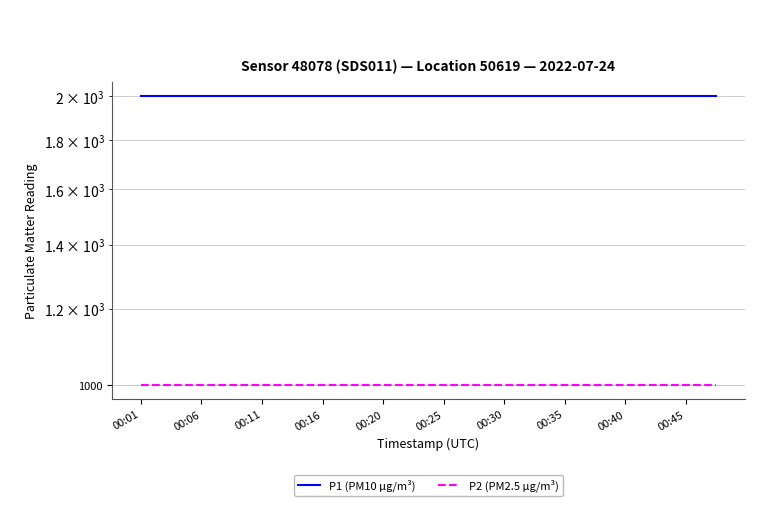

Is the value of P2 (PM2.5 µg/m³) at 00:45 greater than the value of P1 (PM10 µg/m³) at 00:45?

No